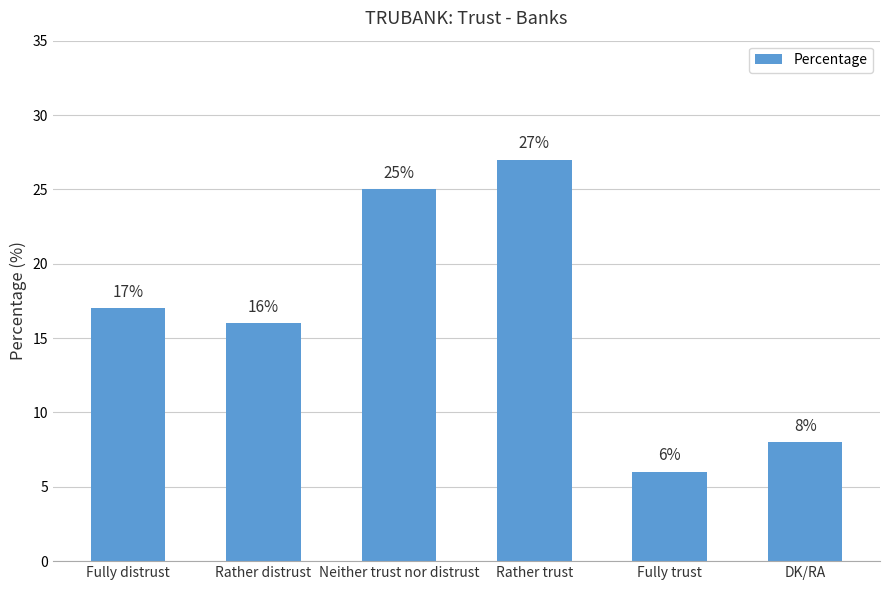

Is it true that the value at Fully distrust is 17?

True